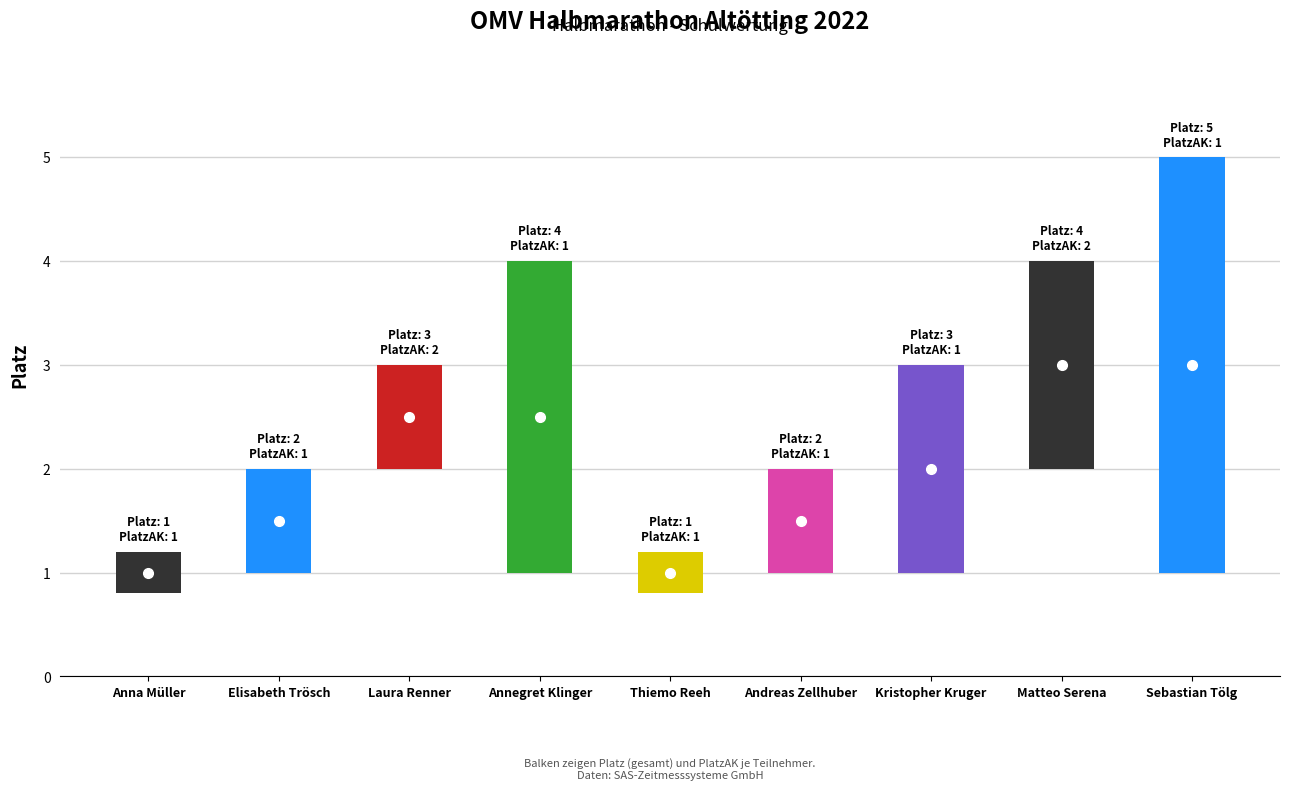

What is the greatest value displayed?

5